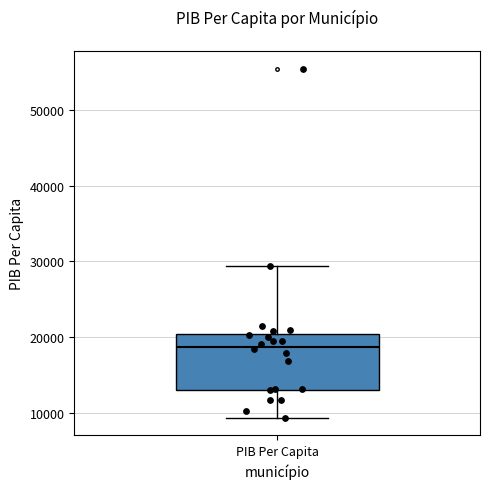

Read this box plot against the y-axis: the position of the median line, the range covered by the box, and the ends of both whiskers. The values are not printed on the chart, so give them approximately, as read against the axis.

median 19000, box 13000 to 20000, whiskers 9000 to 29000